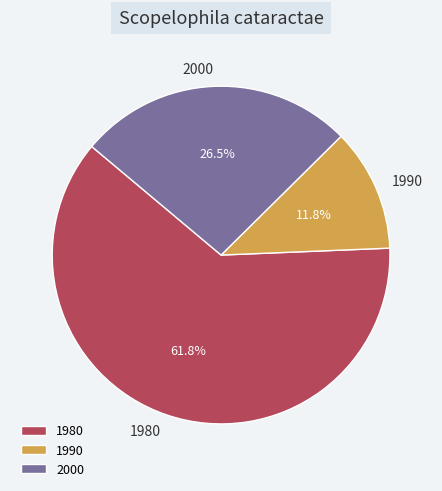

Count the number of slices in the pie.

3